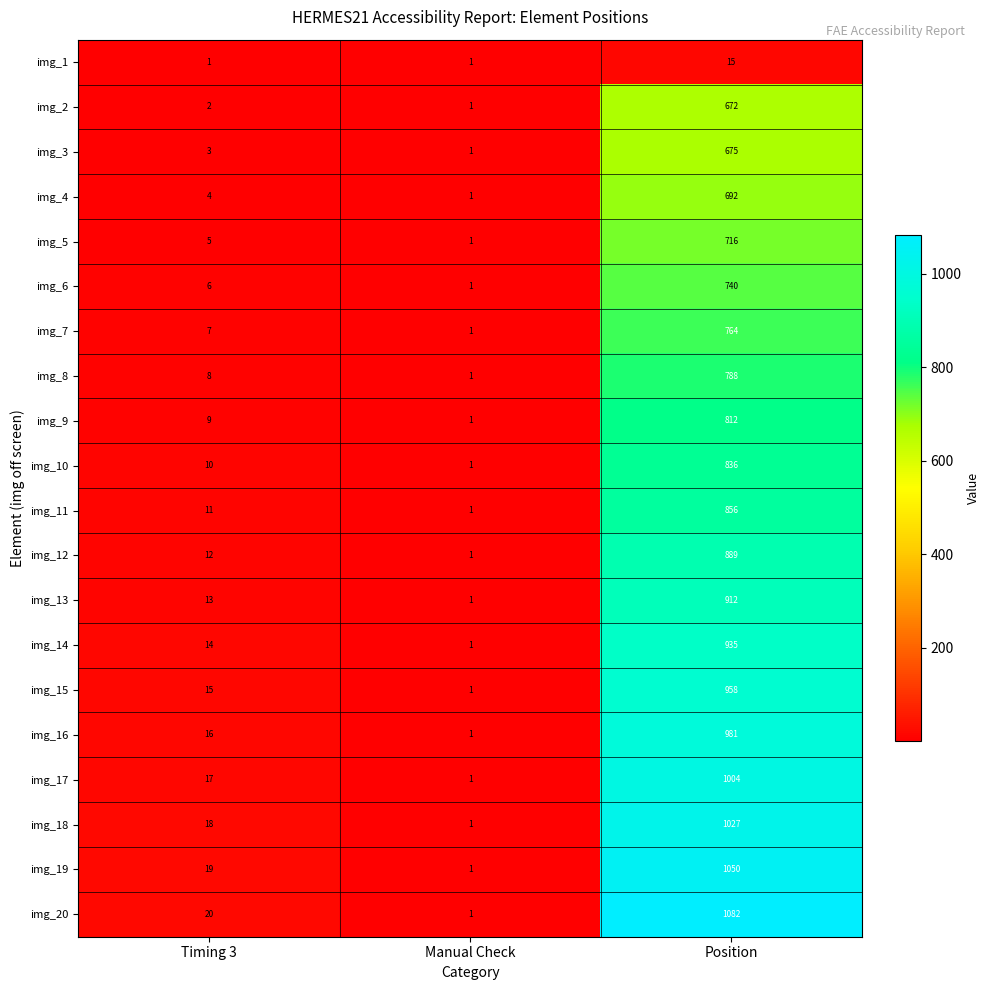

At which label does img_2 reach its minimum?

Manual Check